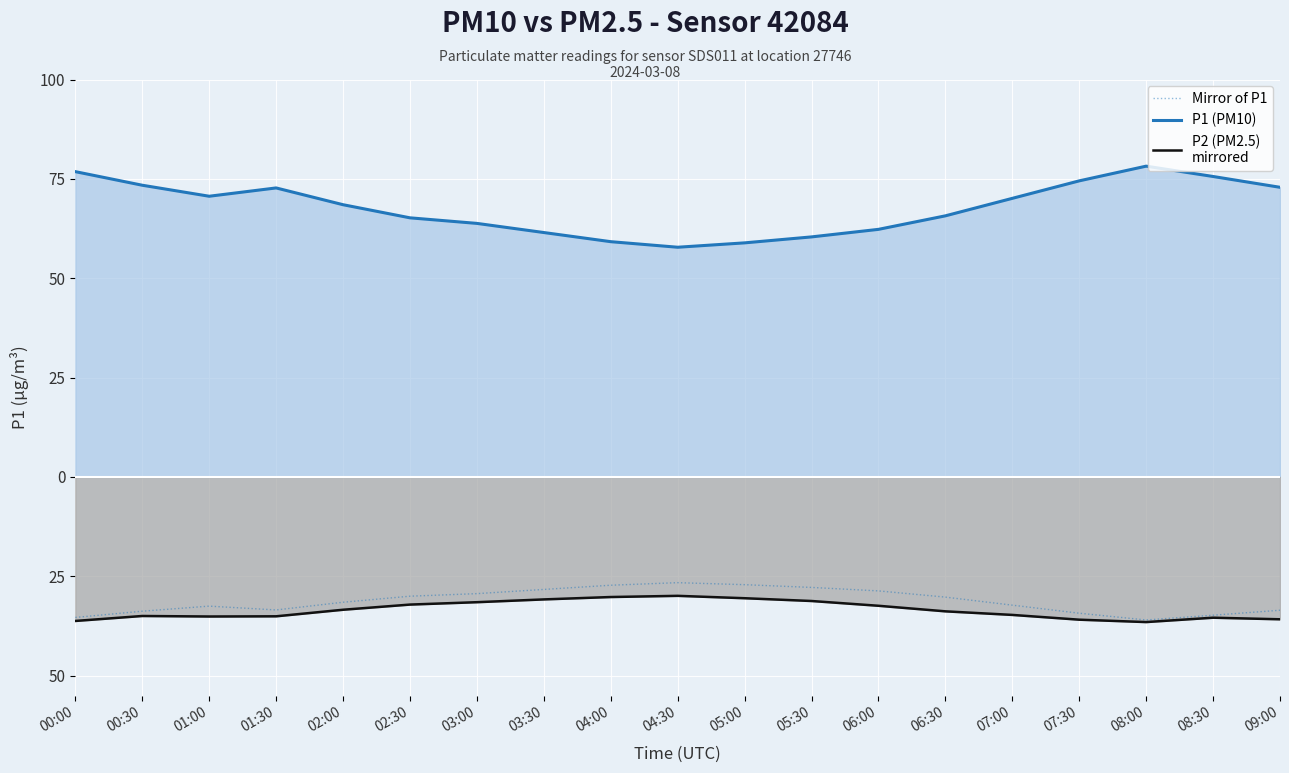

How many data points in P1 (PM10) are above 68?

10